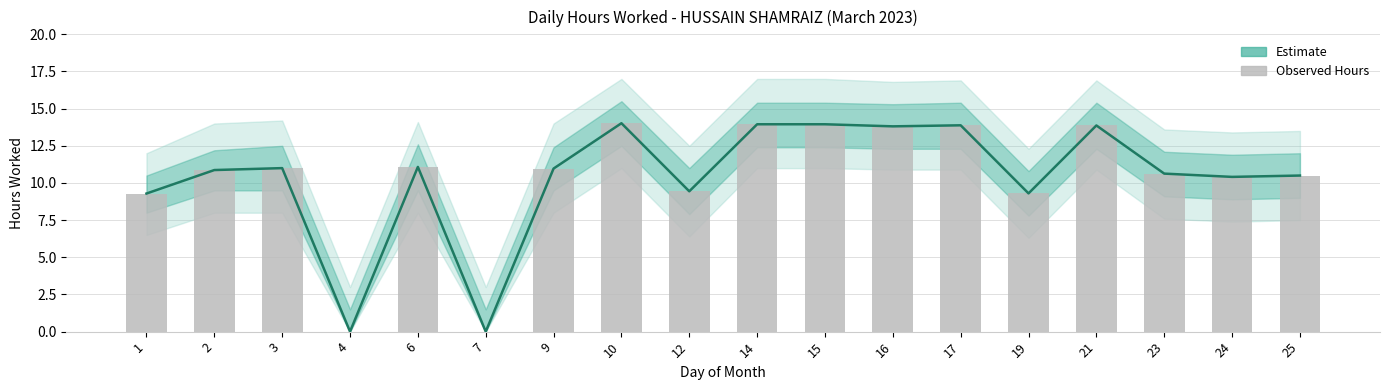

At which category does the chart reach its minimum across all series?

4